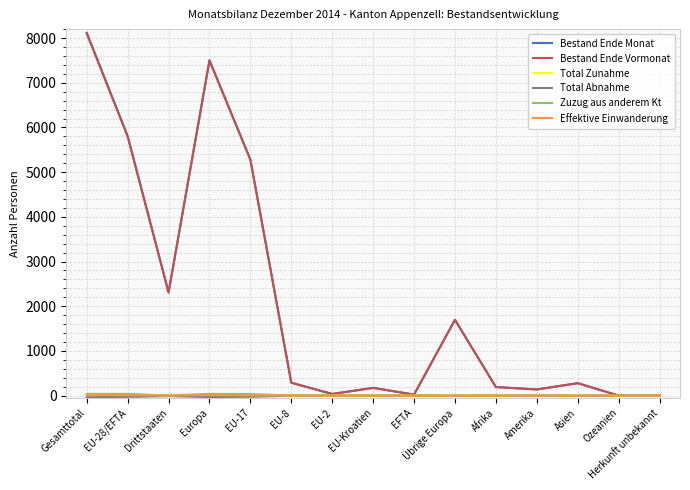

Which series has the widest spread of values?

Bestand Ende Monat